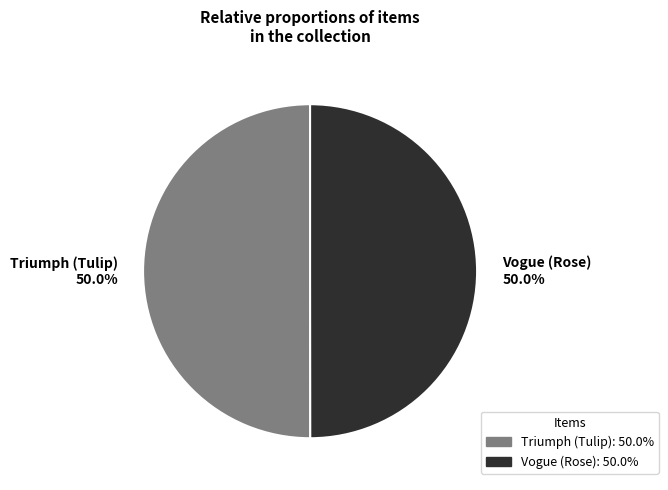

What is the ratio of the value at Triumph (Tulip) to the value at Vogue (Rose)?

1.0